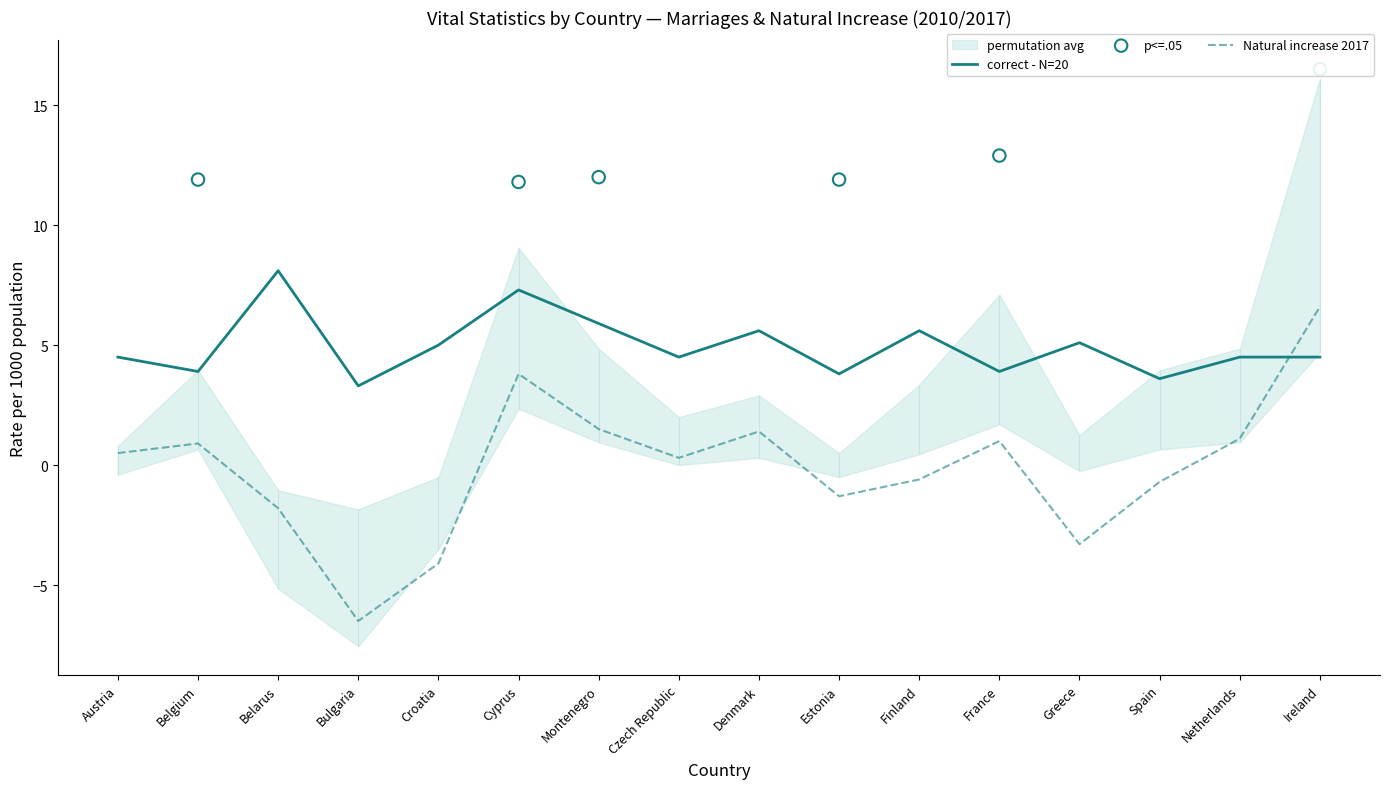

Is the value of Live births 2017 at Spain greater than the value of Natural increase 2017 at Bulgaria?

Yes